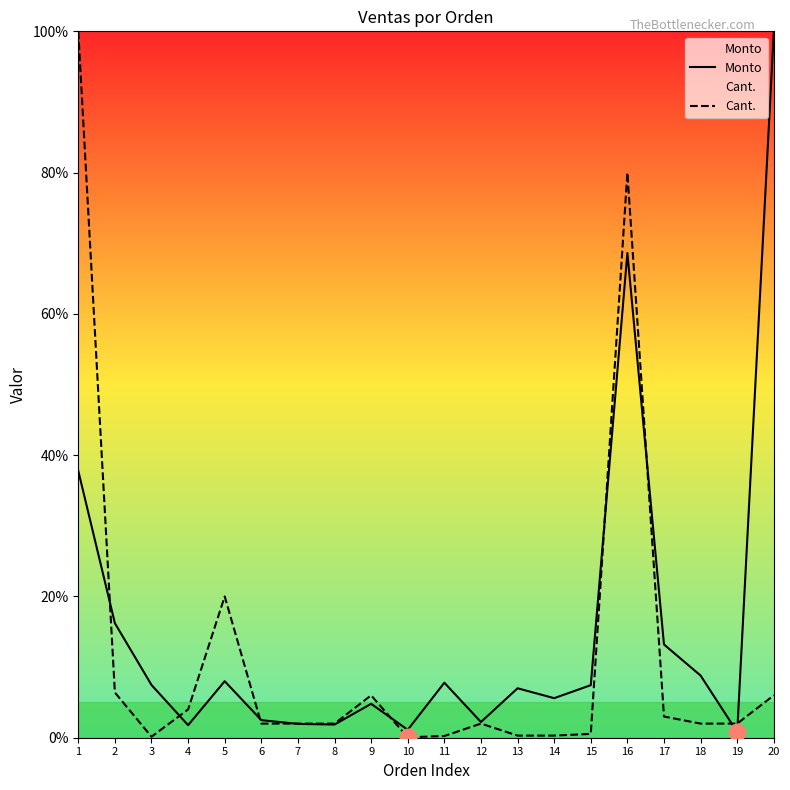

What is the difference between the maximum and minimum values in the Cant. series?

99.9